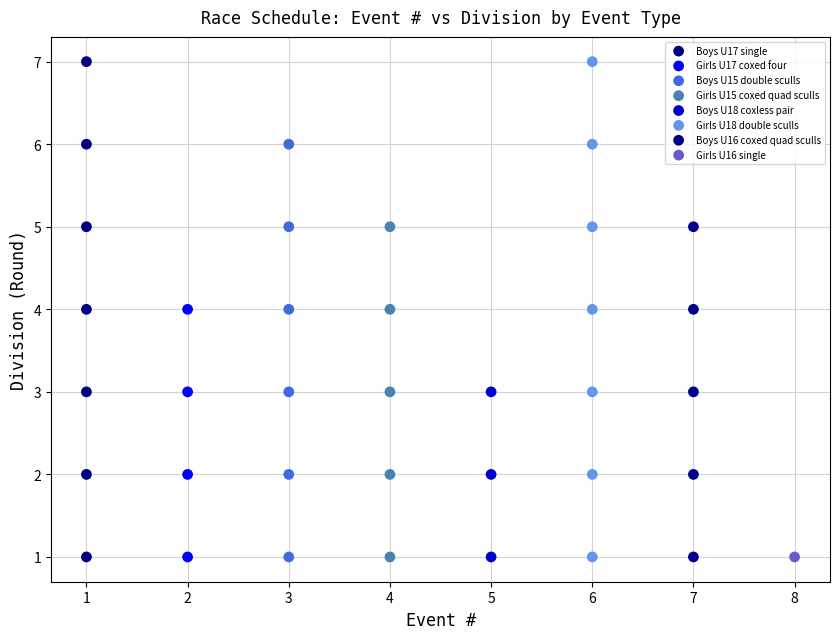

What are all the series names shown in the legend?

Boys U17 single, Girls U17 coxed four, Boys U15 double sculls, Girls U15 coxed quad sculls, Boys U18 coxless pair, Girls U18 double sculls, Boys U16 coxed quad sculls, Girls U16 single